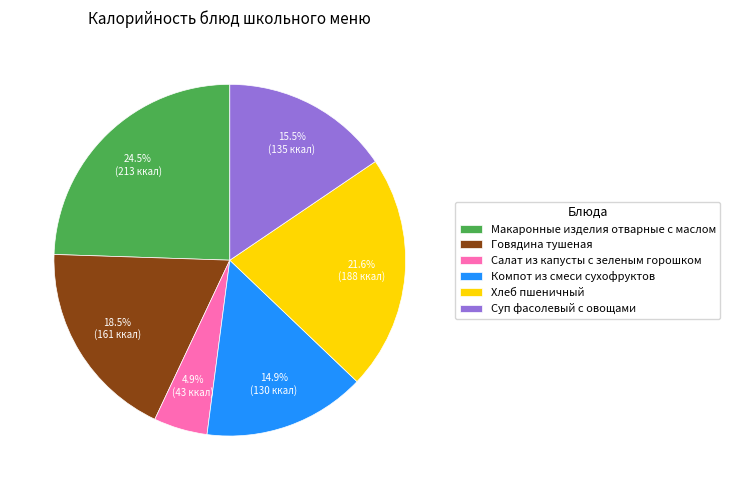

To the nearest percent, what is the difference between the Компот из смеси сухофруктов and Говядина тушеная slice percentages?

4%